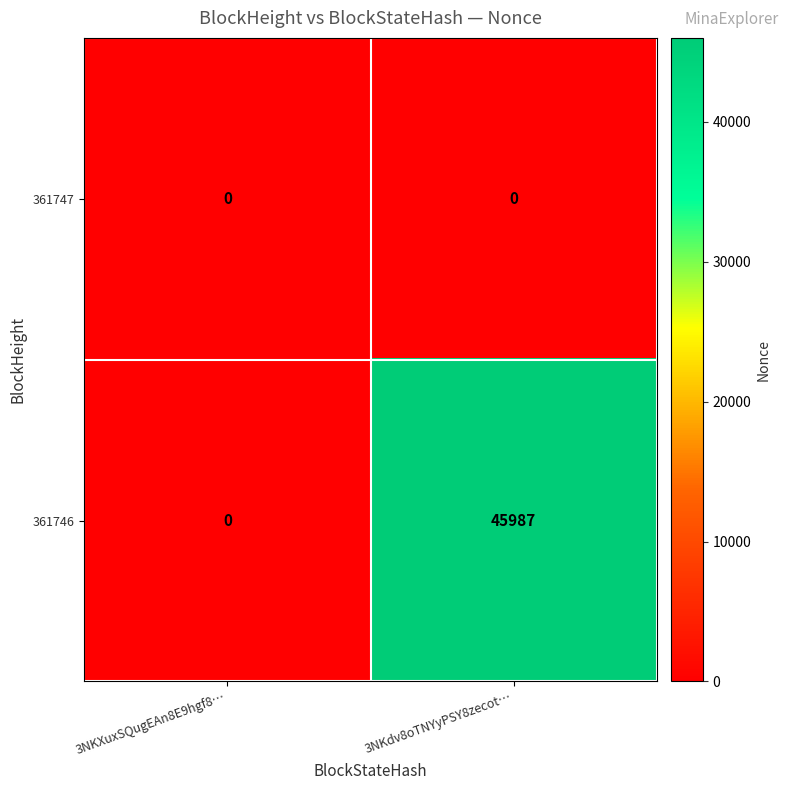

What is the spread (max minus min) of values at 3NKdv8oTNYyPSY8zecot…?

45987